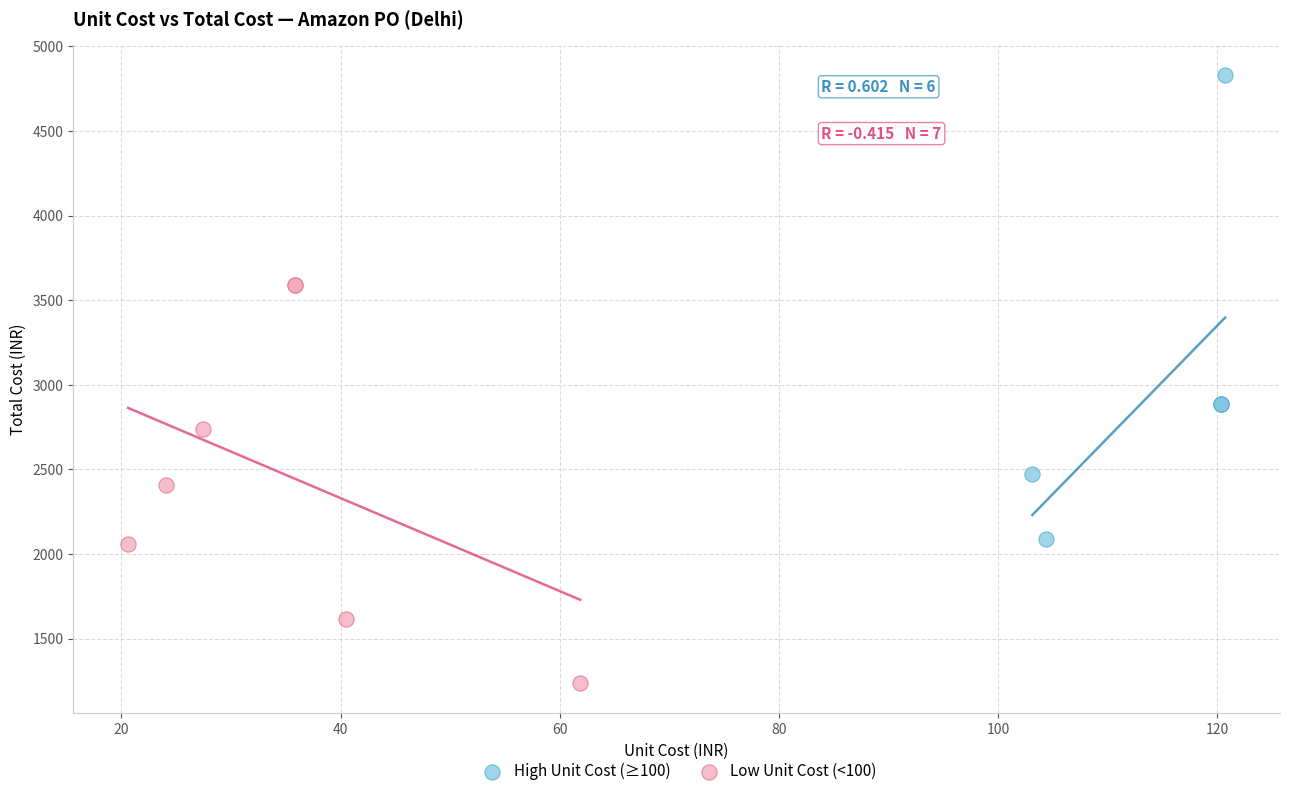

Which series reaches the maximum Y coordinate?

High Unit Cost (≥100)